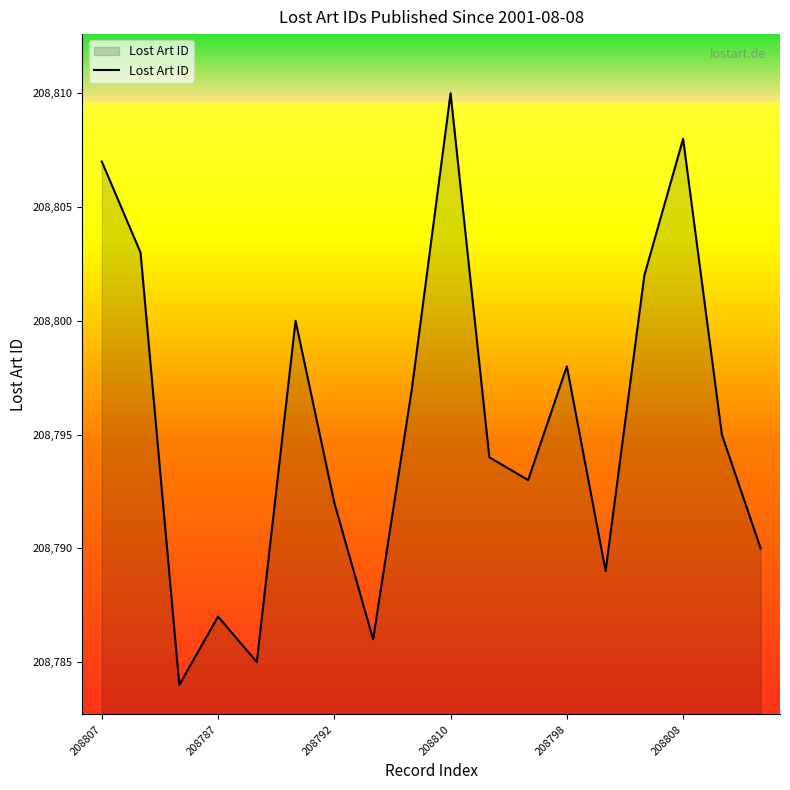

What is the greatest value displayed?

208810